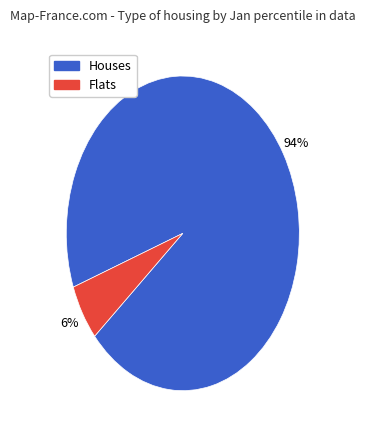

To the nearest percent, what is the average slice percentage?

50%